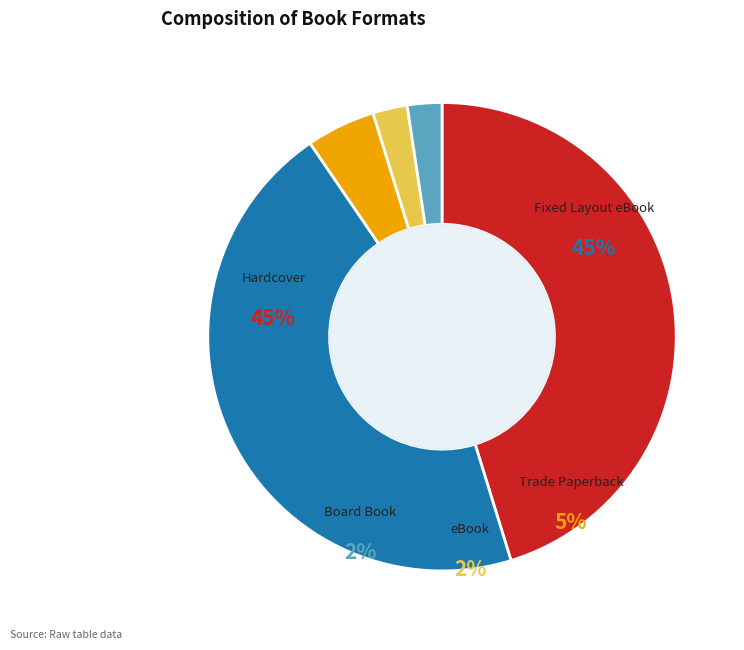

Is it true that eBook is 1% of the pie?

False